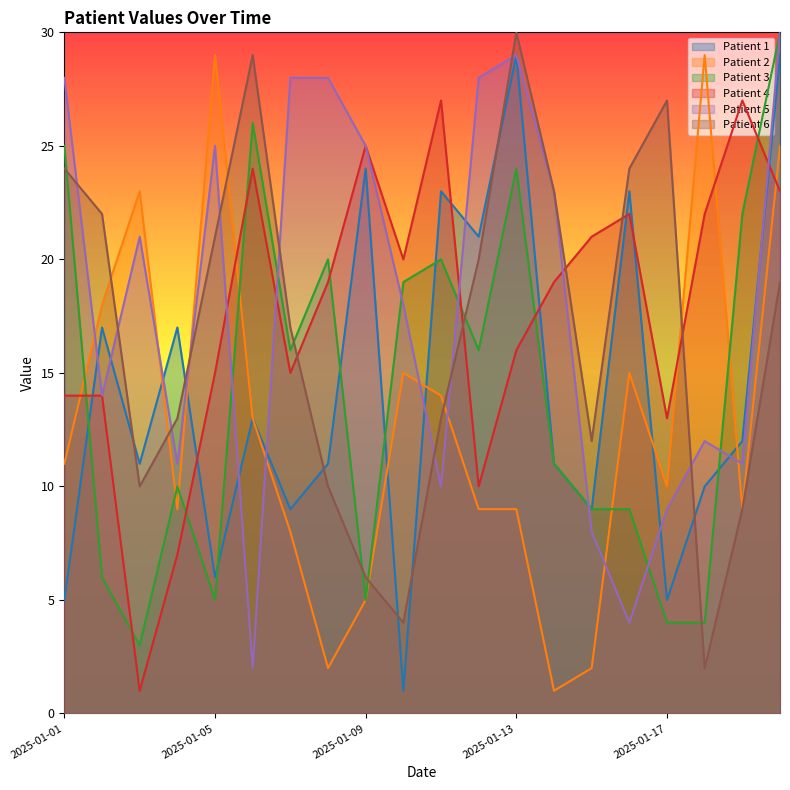

Reading left to right, transcribe all the data shown in this chart.

Patient 1: 5	17	11	17	6	13	9	11	24	1	23	21	29	11	9	23	5	10	12	29
Patient 2: 11	18	23	9	29	13	8	2	5	15	14	9	9	1	2	15	10	29	9	25
Patient 3: 25	6	3	10	5	26	16	20	5	19	20	16	24	11	9	9	4	4	22	30
Patient 4: 14	14	1	7	15	24	15	19	25	20	27	10	16	19	21	22	13	22	27	23
Patient 5: 28	14	21	11	25	2	28	28	25	18	10	28	29	23	8	4	9	12	11	30
Patient 6: 24	22	10	13	21	29	17	10	6	4	13	20	30	23	12	24	27	2	9	19